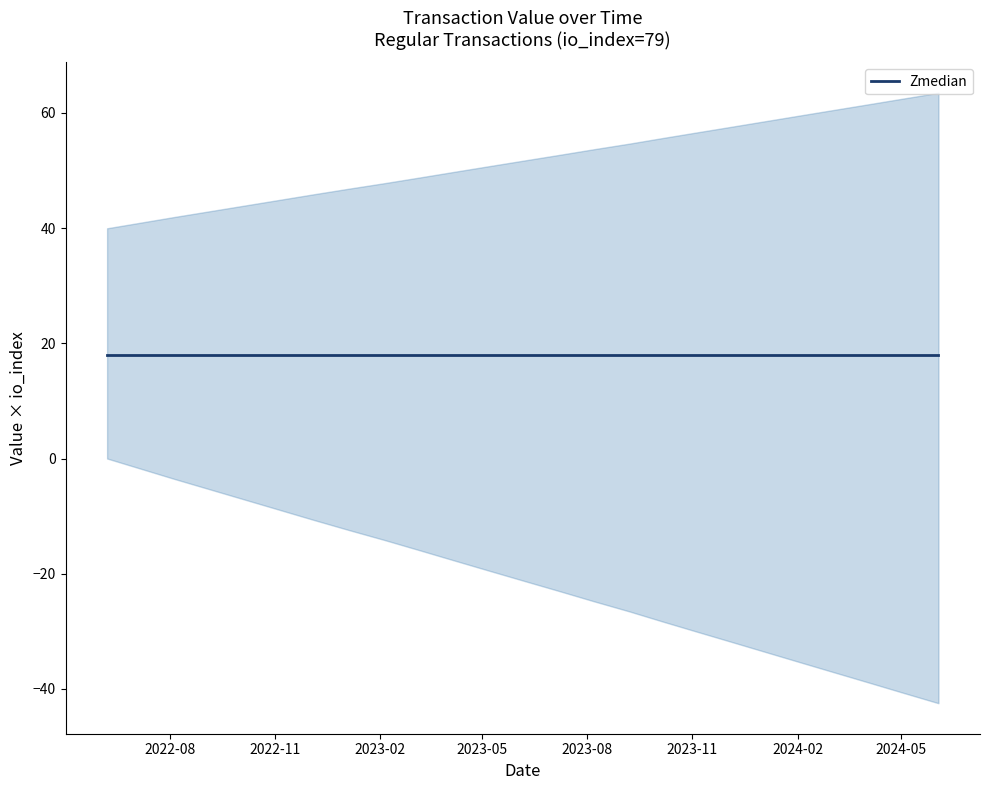

True or false: Zmedian and lower cross at least once.

False